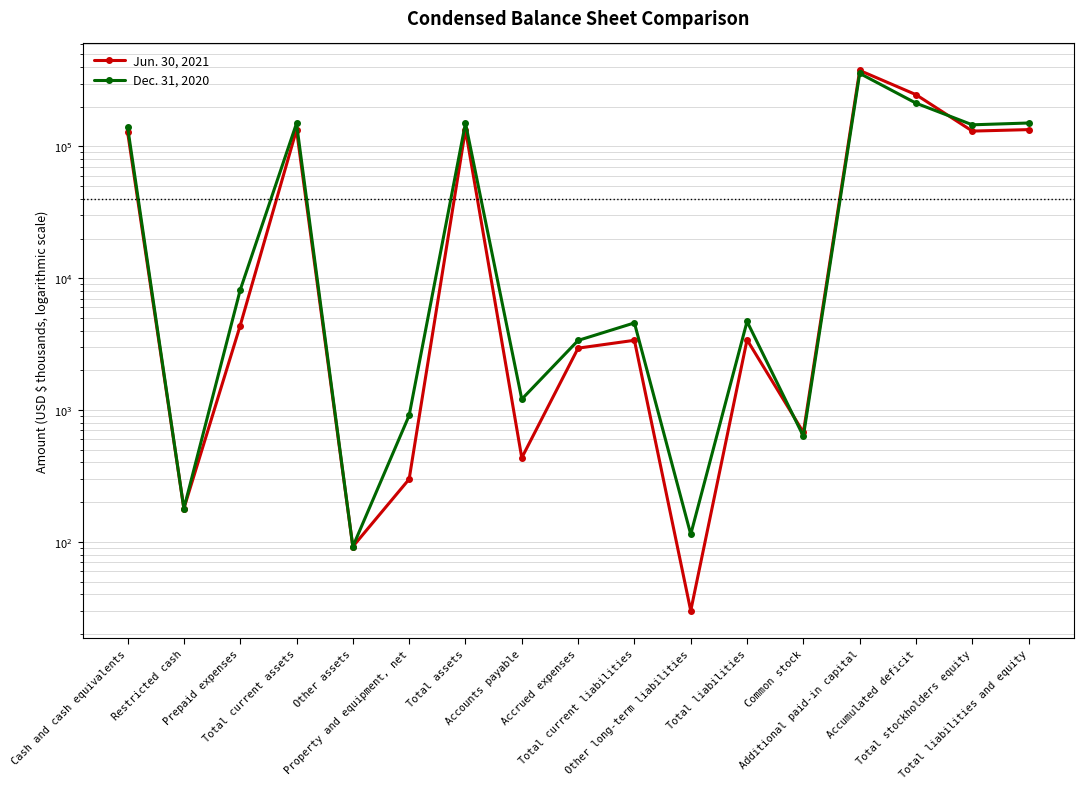

Where is the first local minimum for Jun. 30, 2021?

Restricted cash